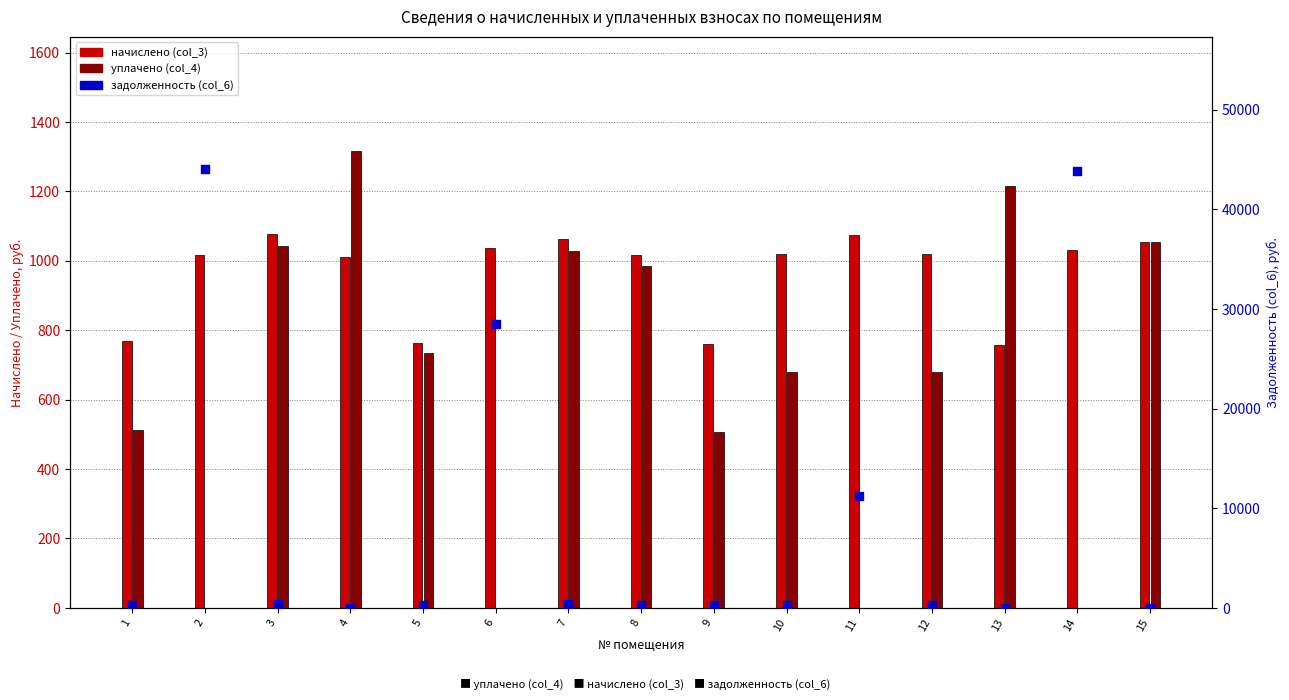

Which series has the largest Y range (max minus min)?

задолженность (col_6)